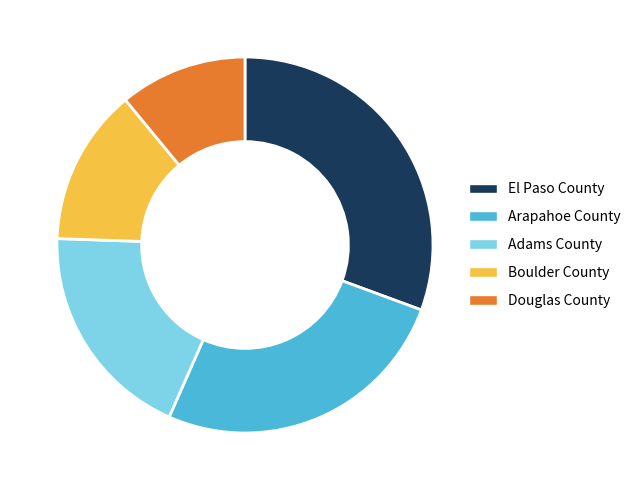

Combined, do Boulder County and Arapahoe County account for over 50%?

No